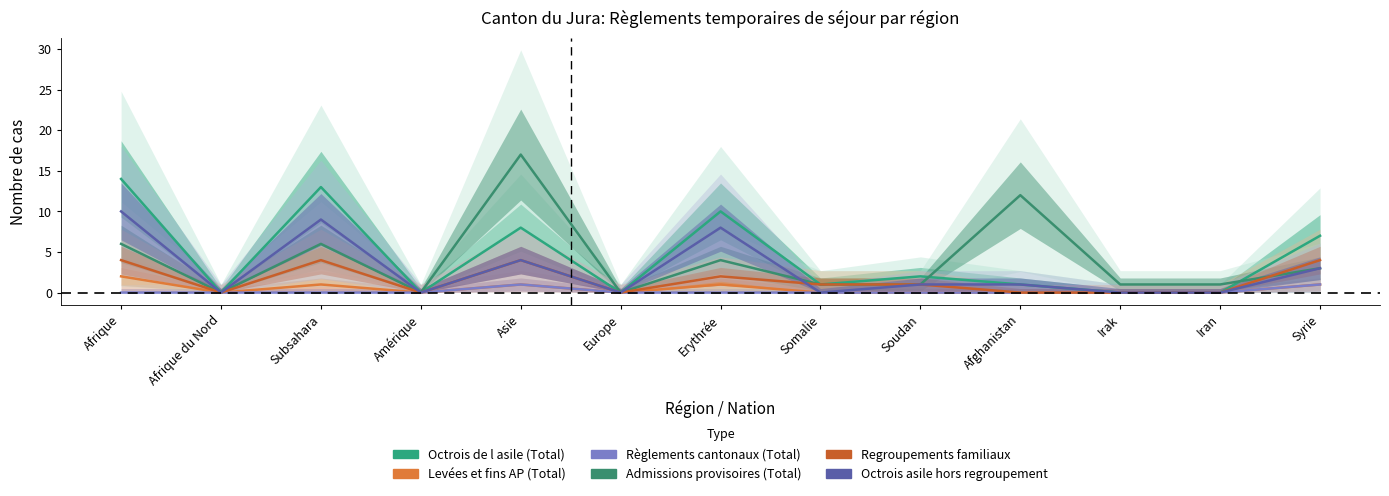

Reading left to right, what are all the values shown in this chart?

Octrois de l asile (Total): 14	0	13	0	8	0	10	1	2	1	0	0	7
Levées et fins AP (Total): 2	0	1	0	1	0	1	0	0	0	0	0	1
Règlements cantonaux (Total): 0	0	0	0	1	0	0	0	0	0	0	0	1
Admissions provisoires (Total): 6	0	6	0	17	0	4	1	1	12	1	1	3
Regroupements familiaux: 4	0	4	0	4	0	2	1	1	0	0	0	4
Octrois asile hors regroupement: 10	0	9	0	4	0	8	0	1	1	0	0	3